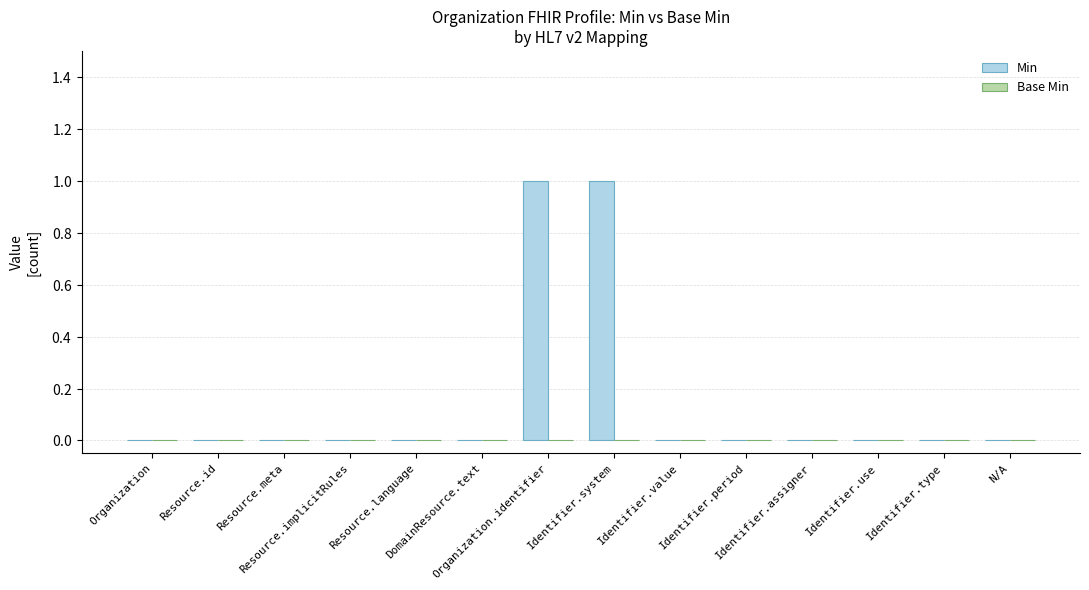

Which has a higher value, Resource.id or Identifier.period?

Resource.id